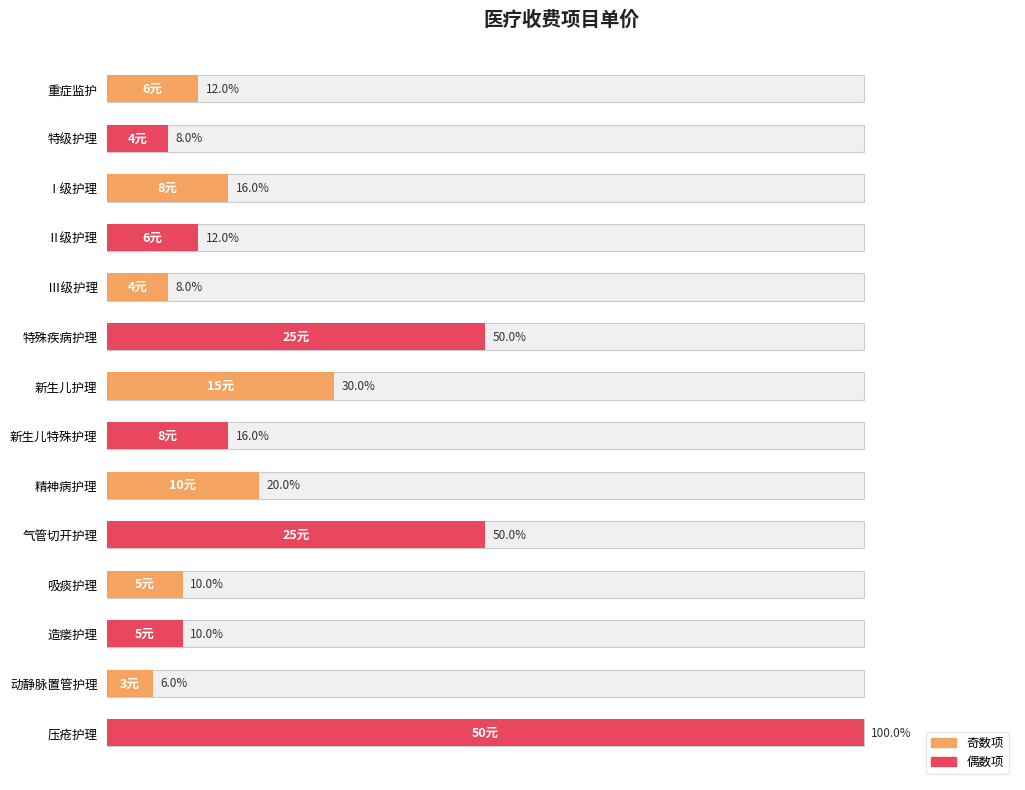

True or false: the data shows 5 at 造瘘护理.

True